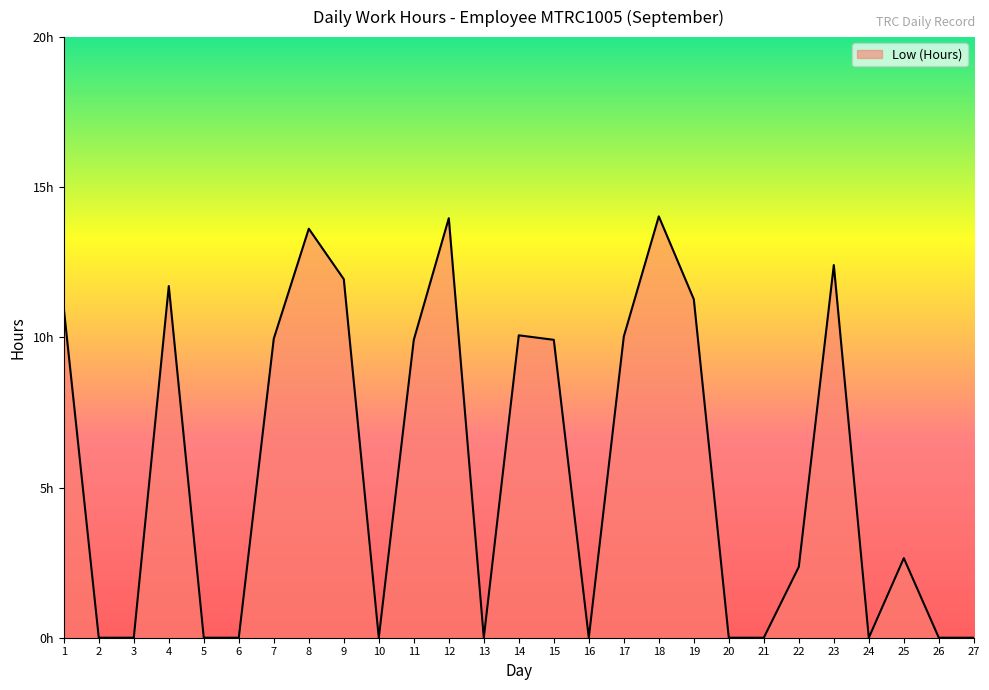

How many interior local valleys (lower than both neighbors) does the data have?

4